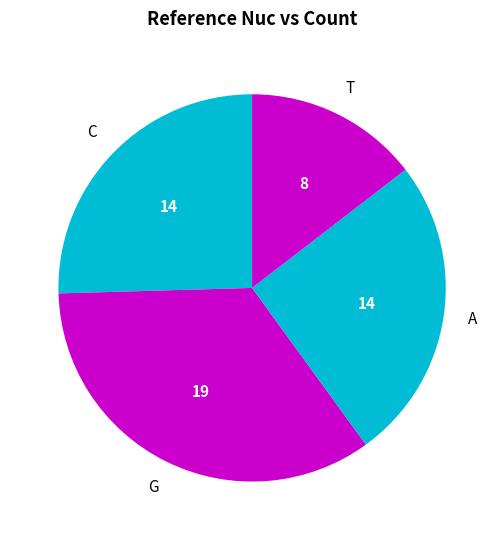

Rank the categories by value from highest to lowest.

G, C, A, T